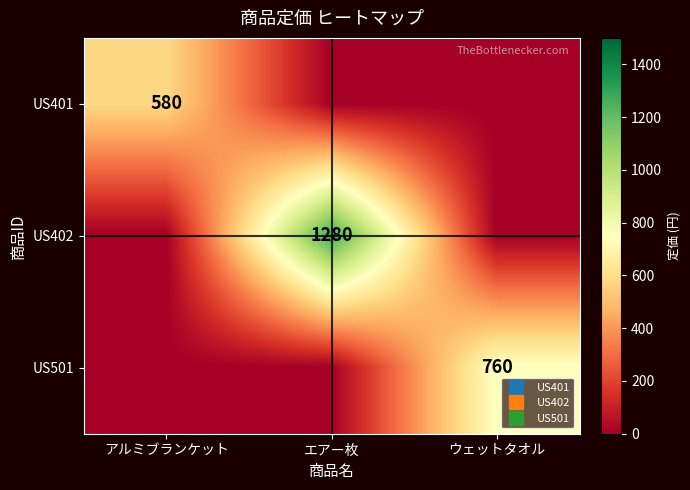

Is the value of US402 at ウェットタオル greater than the value of US401 at アルミブランケット?

No